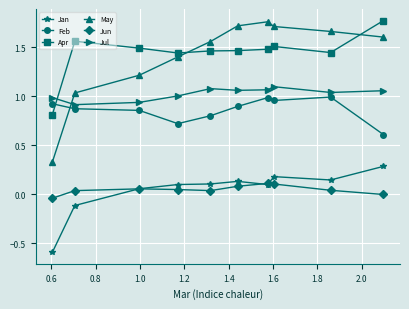

Which series has the largest range (max minus min)?

May